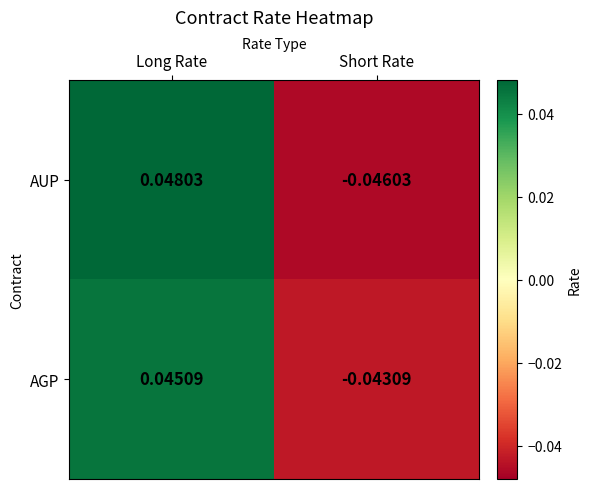

Which series has the widest spread of values?

AUP